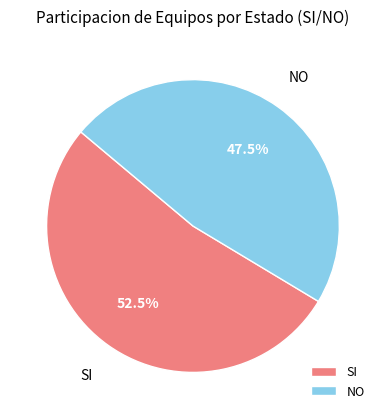

What is the ratio of the value at SI to the value at NO?

1.1